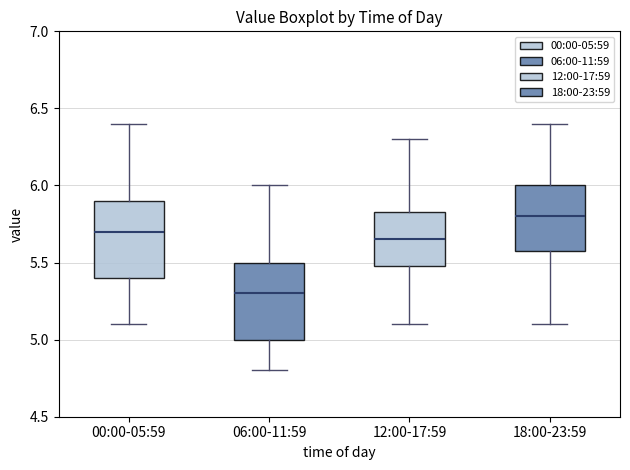

Which box has the highest median line?

18:00-23:59